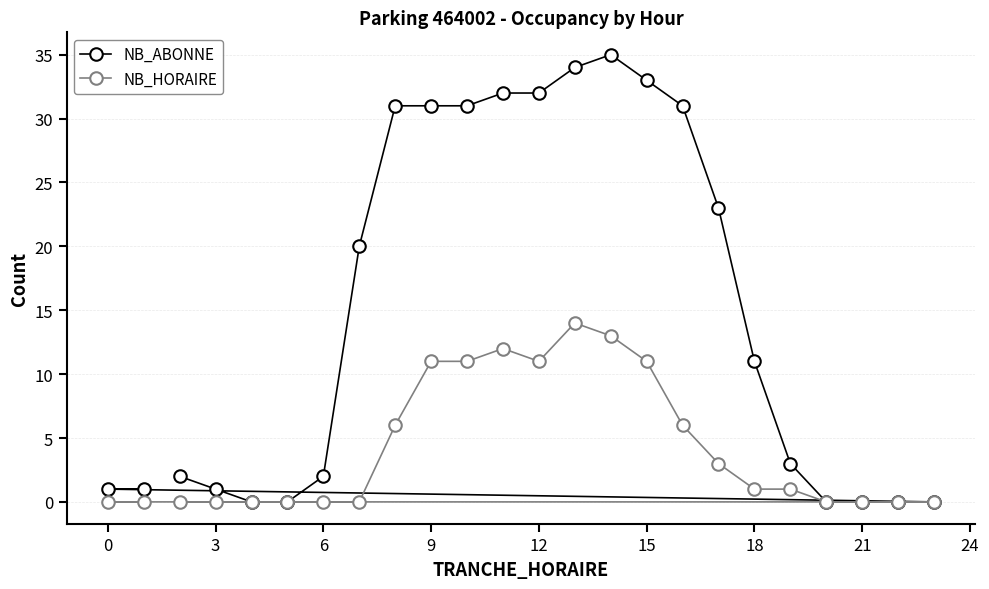

True or false: NB_HORAIRE has a value of 0 at 0.

True